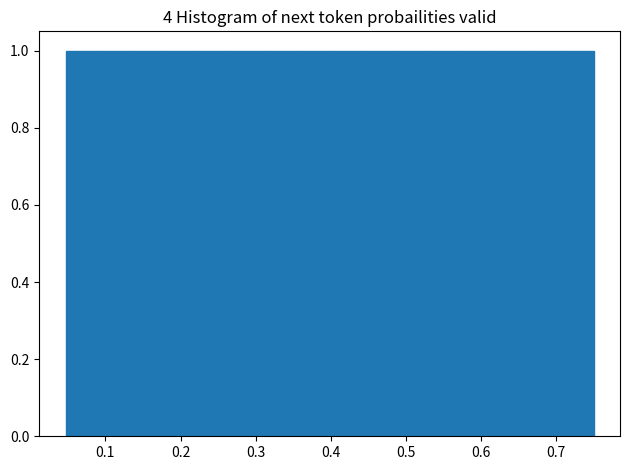

Reading left to right, transcribe this chart: for each bar, give the range it covers on the x-axis and its height. Neither the bar edges nor the heights are printed on the chart, so give them approximately, as read against the axes.

0.05 to 0.09: 1
0.09 to 0.13: 1
0.13 to 0.18: 1
0.18 to 0.22: 1
0.22 to 0.27: 1
0.27 to 0.31: 1
0.31 to 0.35: 1
0.35 to 0.40: 1
0.40 to 0.44: 1
0.44 to 0.49: 1
0.49 to 0.53: 1
0.53 to 0.57: 1
0.57 to 0.62: 1
0.62 to 0.66: 1
0.66 to 0.71: 1
0.71 to 0.75: 1